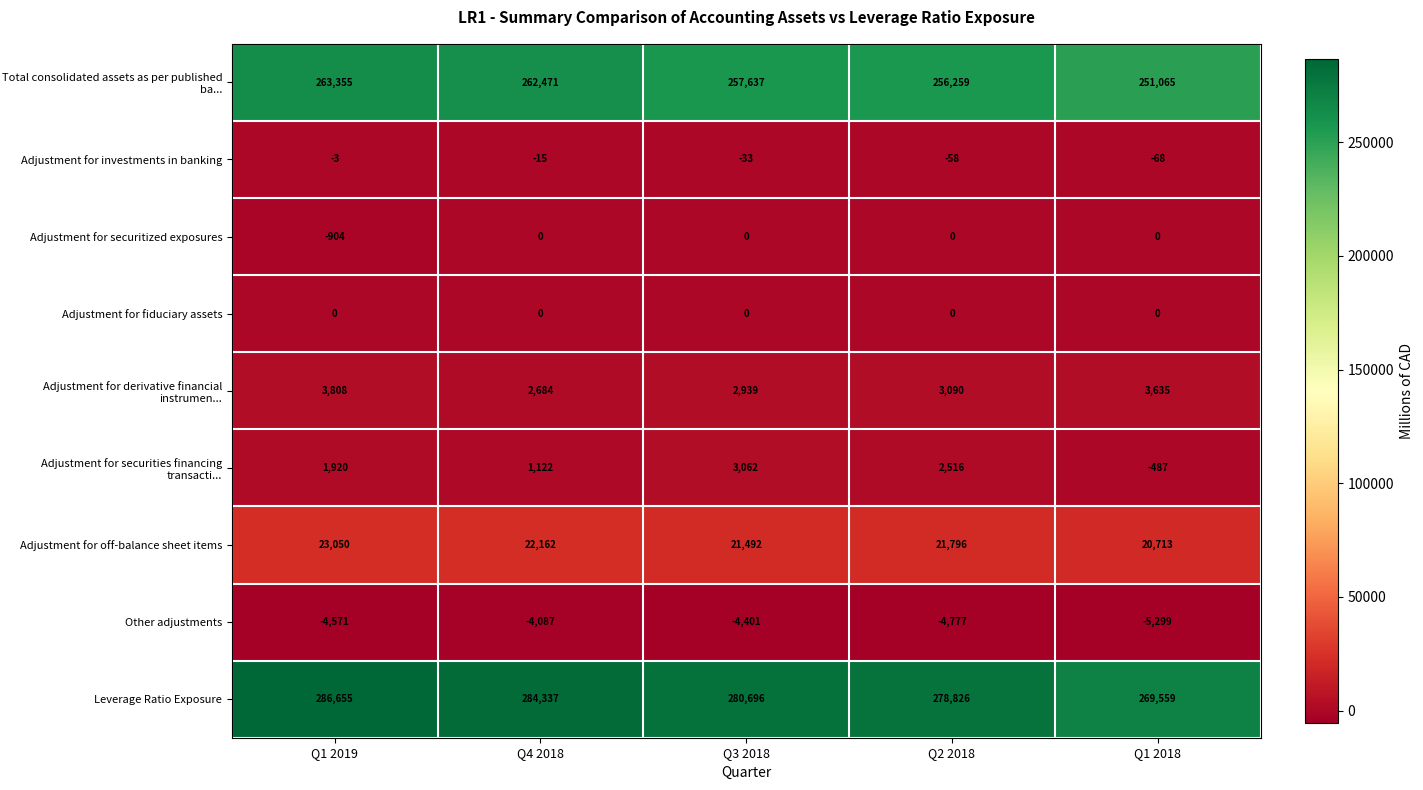

At how many categories does at least one series exceed 239603?

5